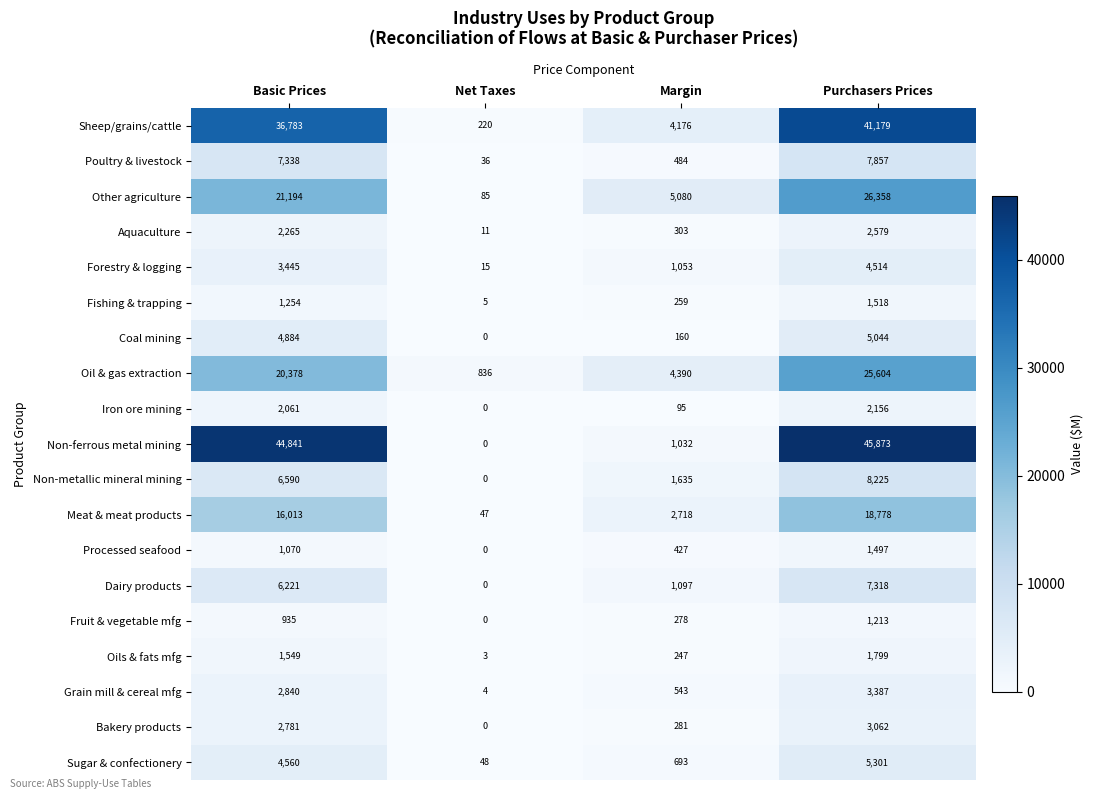

At which category is the sum across all series the highest?

Purchasers Prices